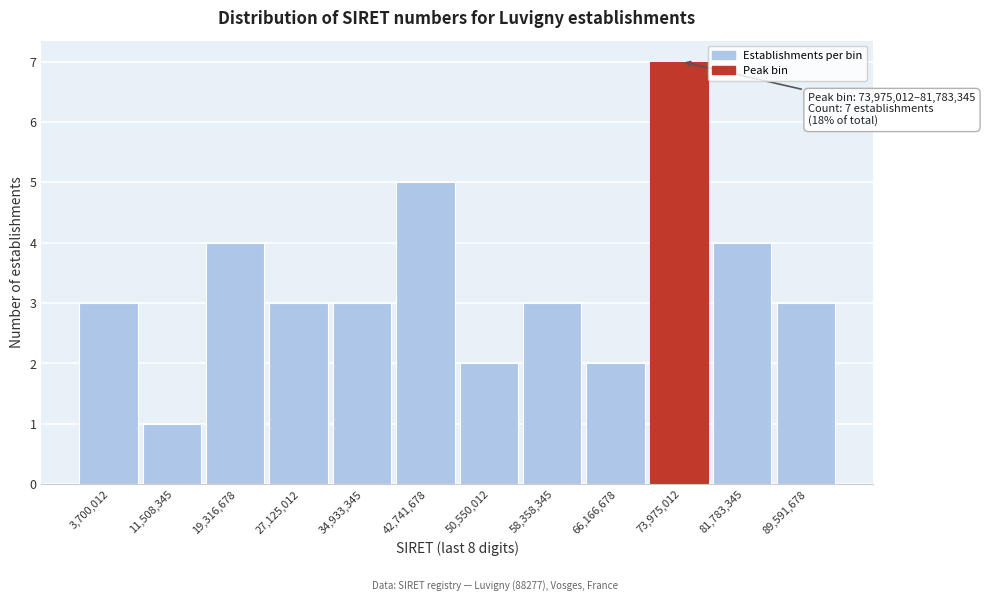

Reading left to right, what are all the values shown in this chart?

3	1	4	3	3	5	2	3	2	7	4	3